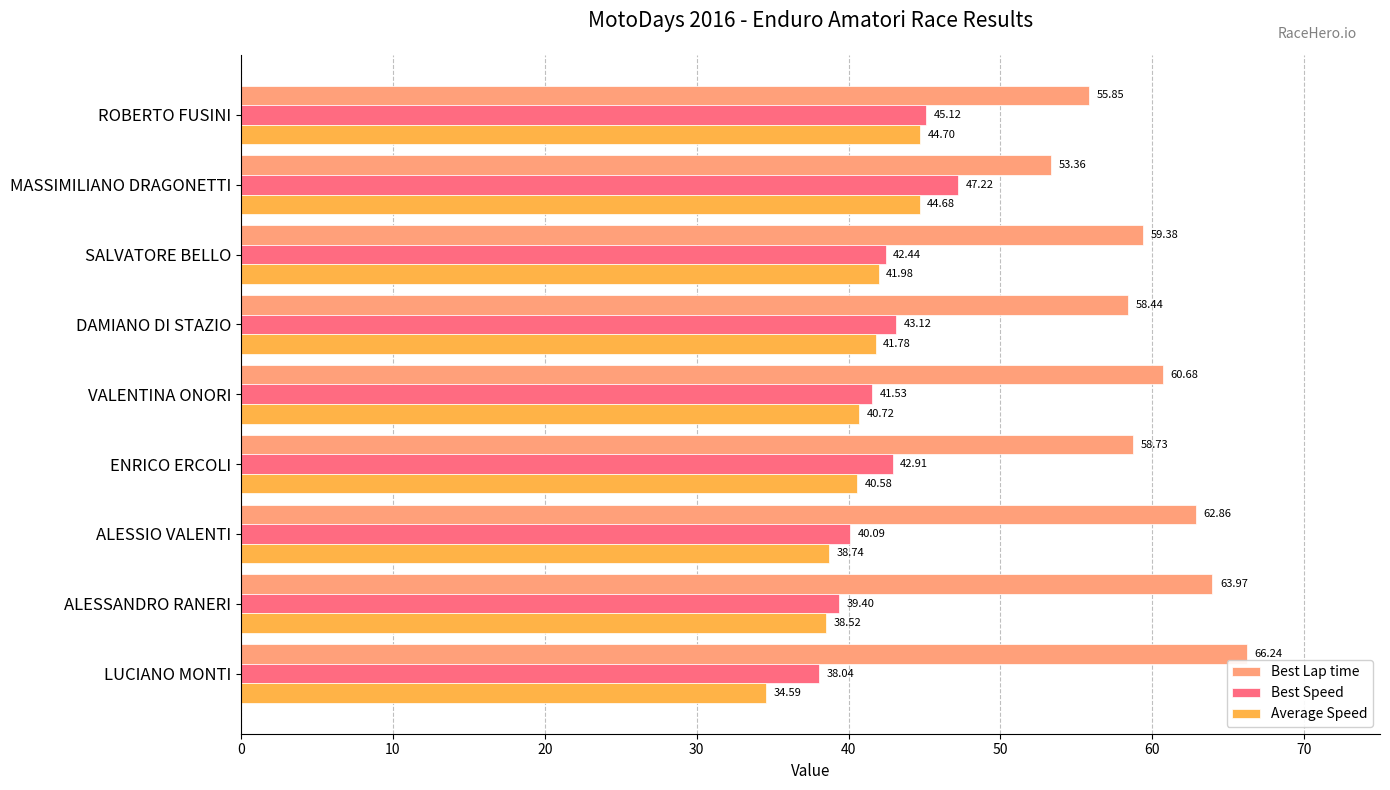

What is the difference between the maximum and minimum values in the Best Lap time series?

12.9